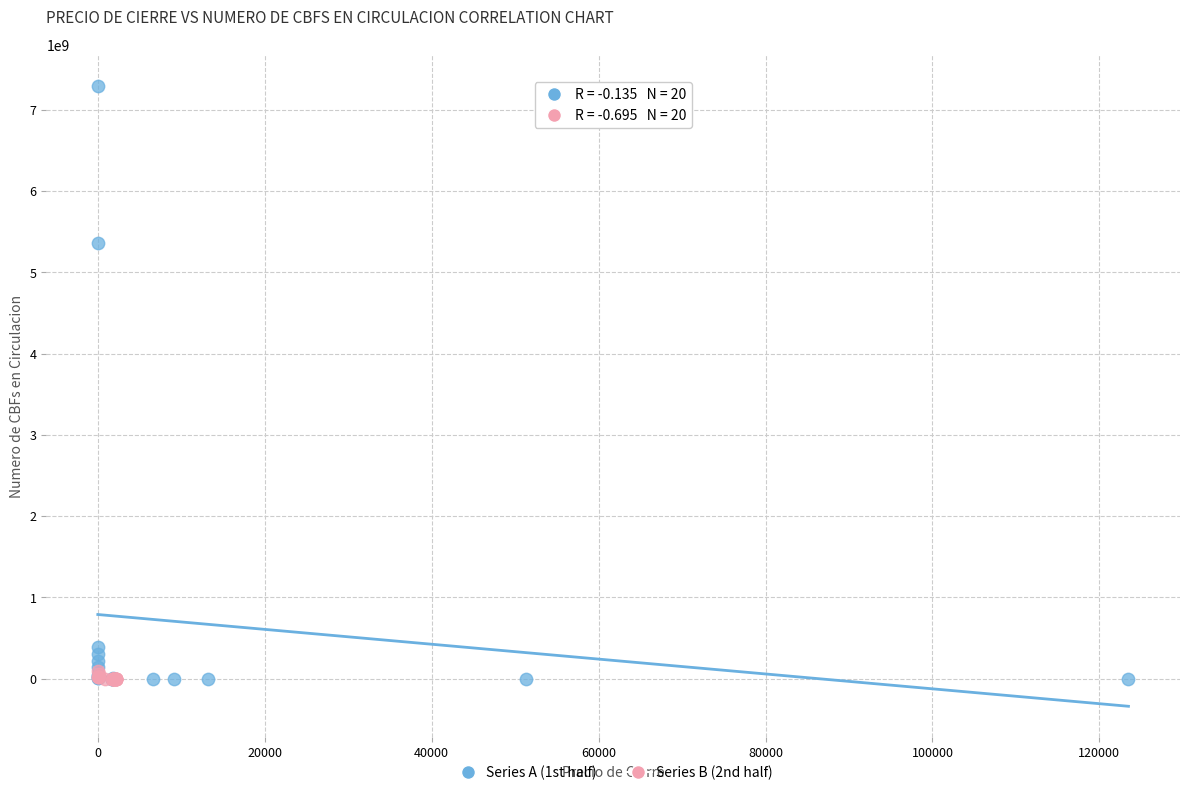

Which series has the widest spread of Y values?

Series A (1st half)